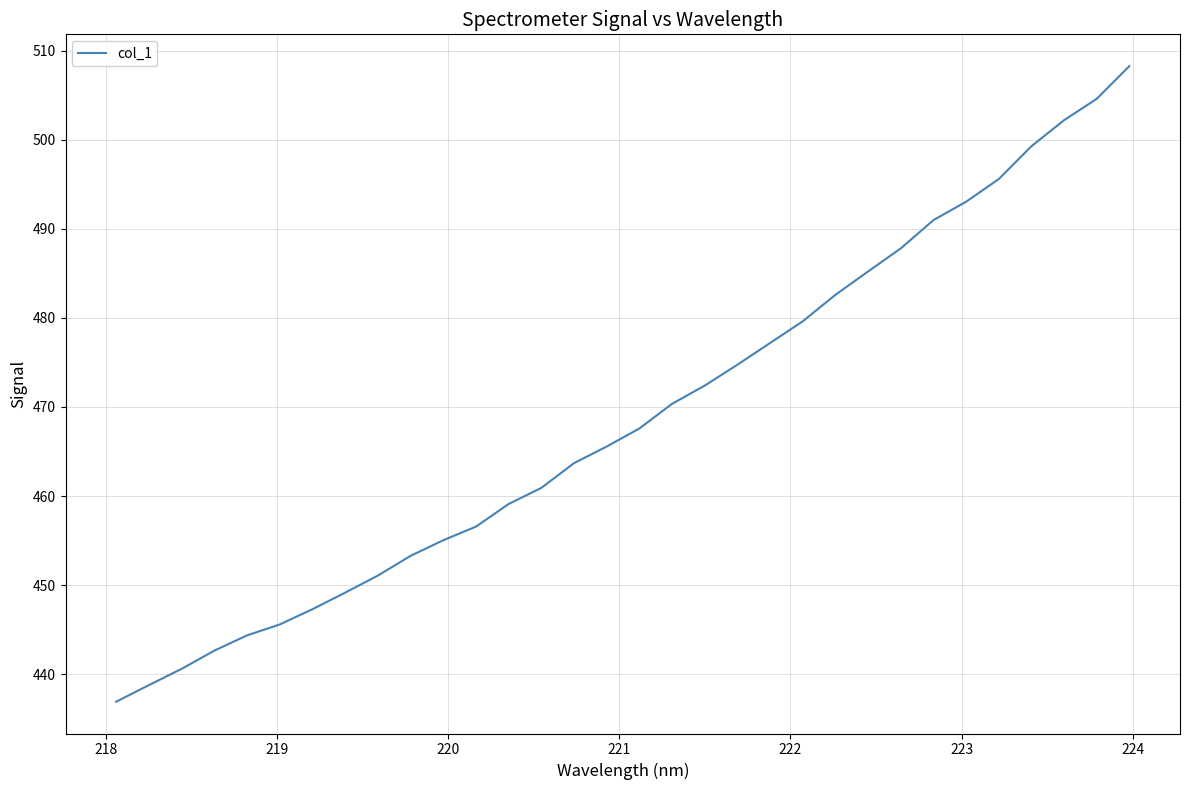

What is the difference between the maximum and minimum values?

71.3